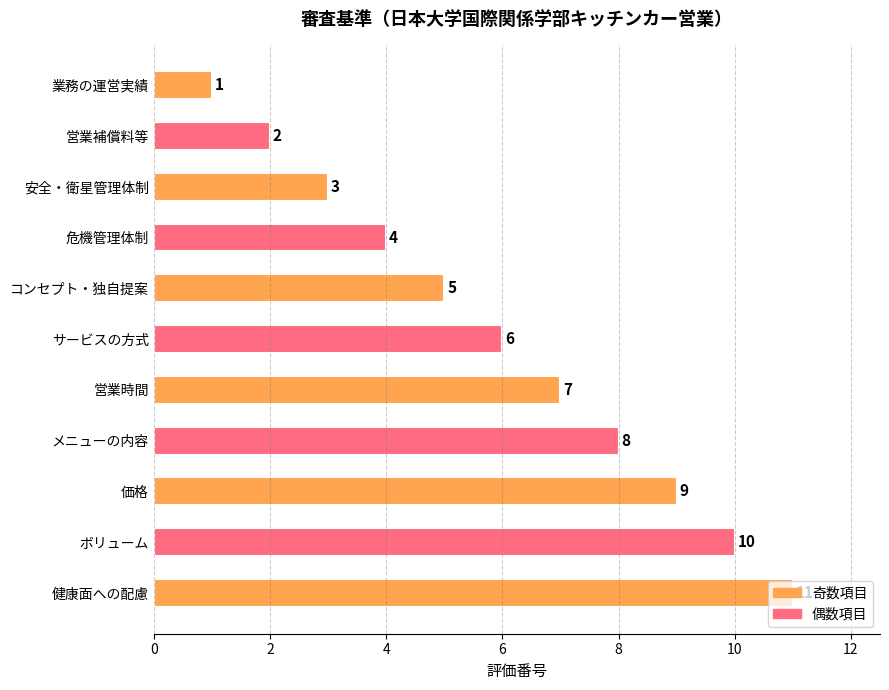

True or false: the data shows 4 at 安全・衛星管理体制.

False